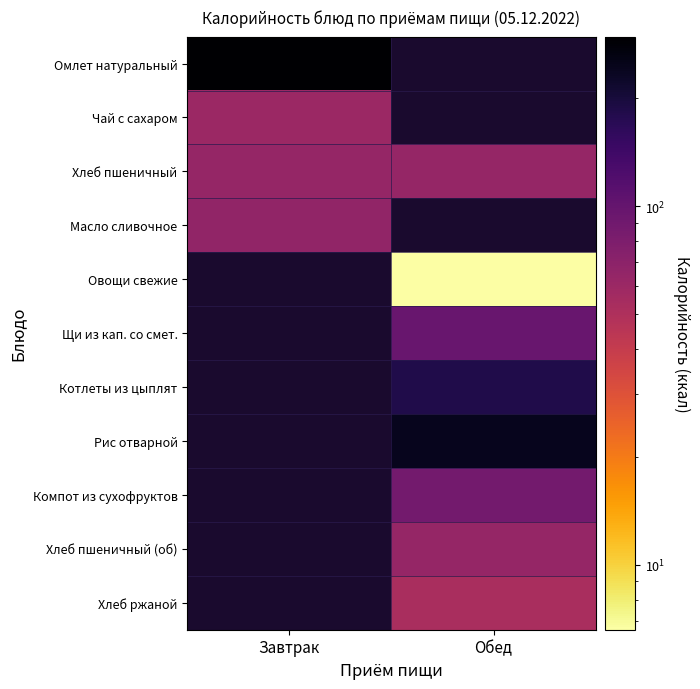

Which has a higher value, Обед or Завтрак?

Завтрак